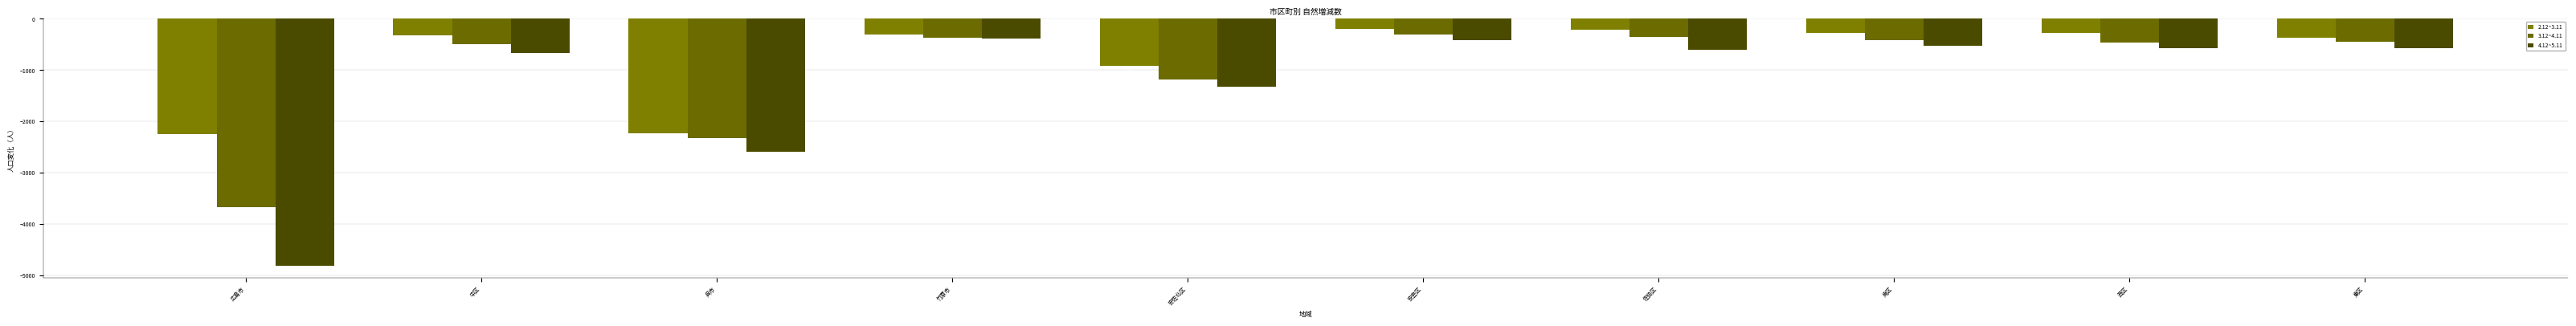

Are the bars grouped side by side (vs. stacked)?

Yes